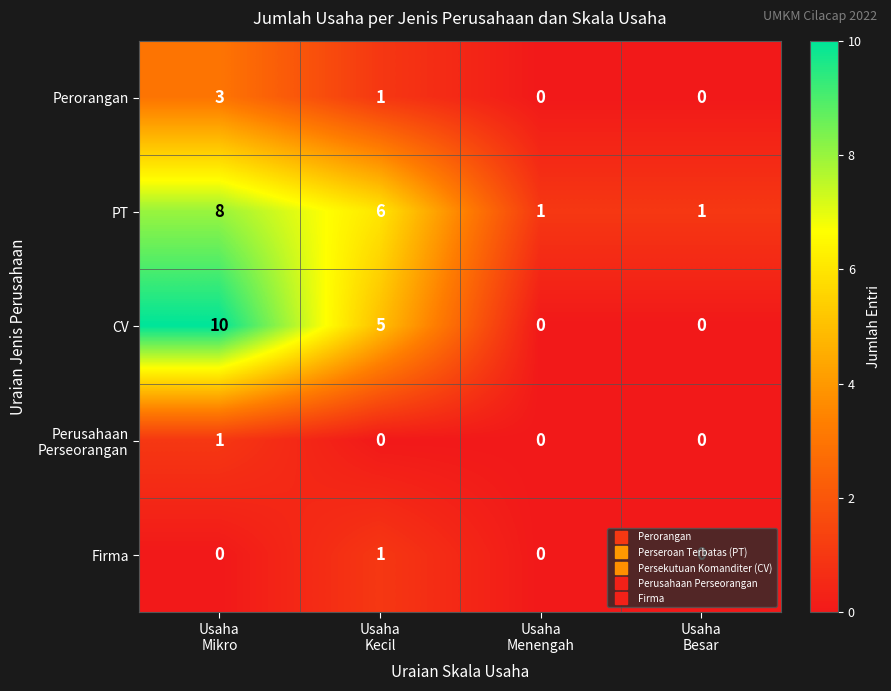

What is the maximum value shown in the chart?

10